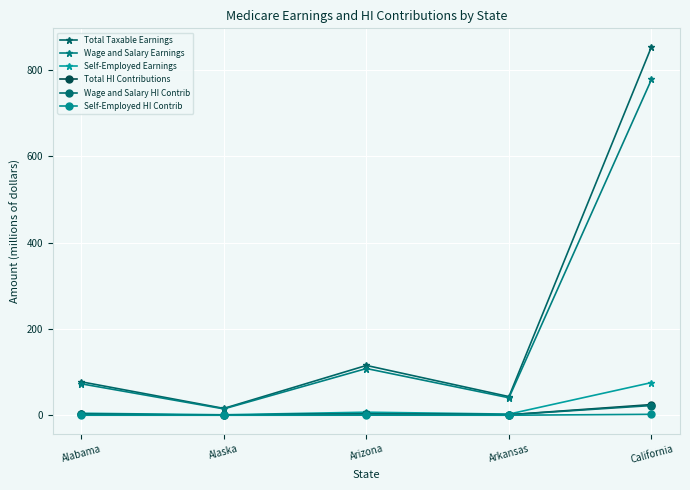

What is the total value across all series at Arizona?

237.8